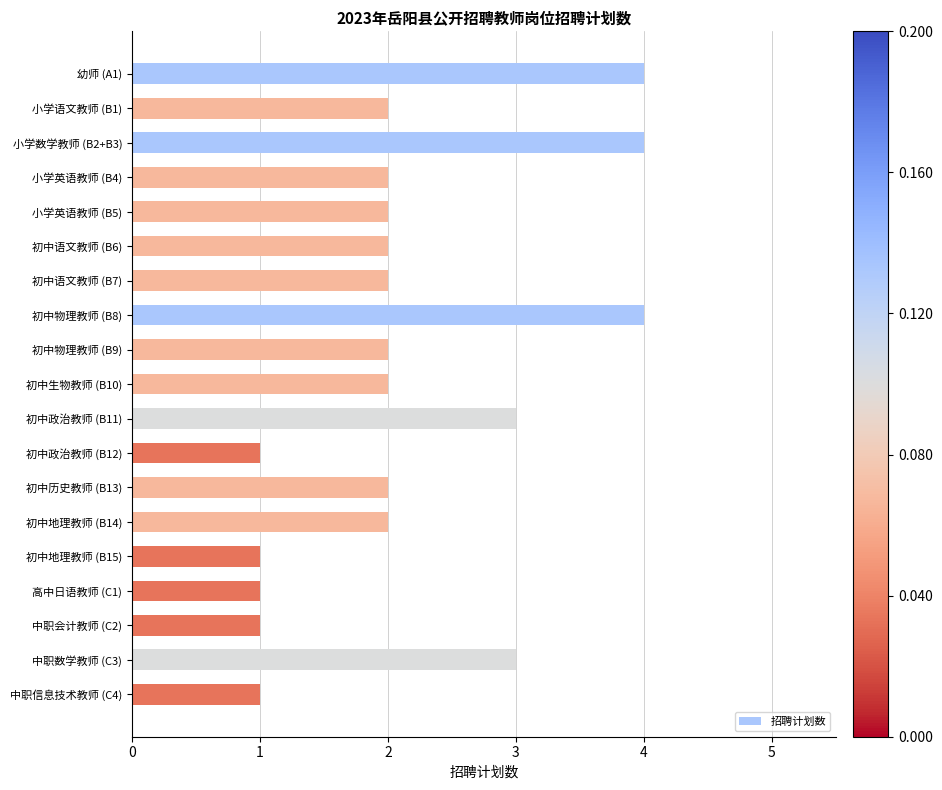

Are the bars grouped side by side (vs. stacked)?

No